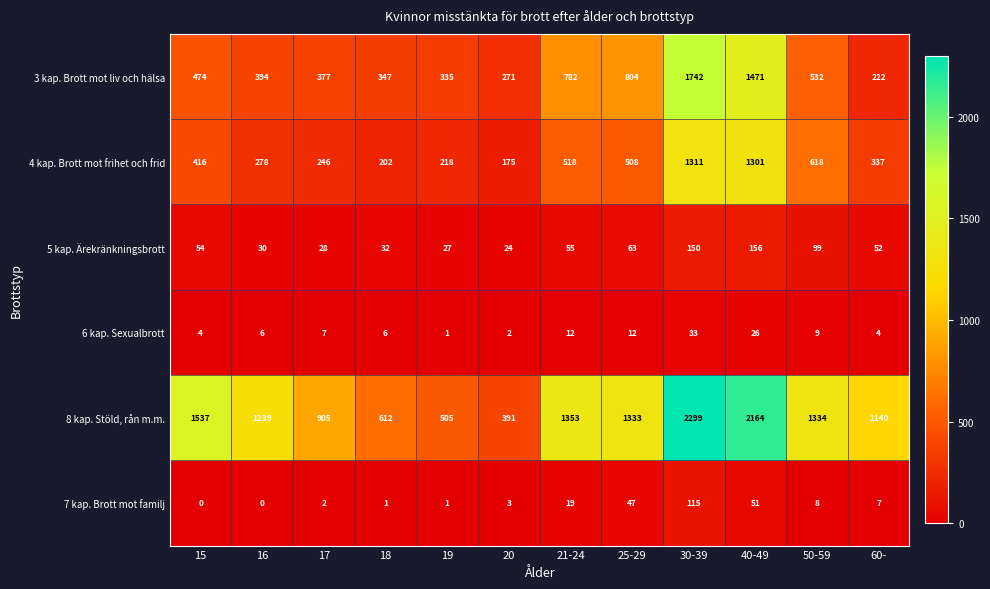

What is the maximum value shown in the chart?

2299